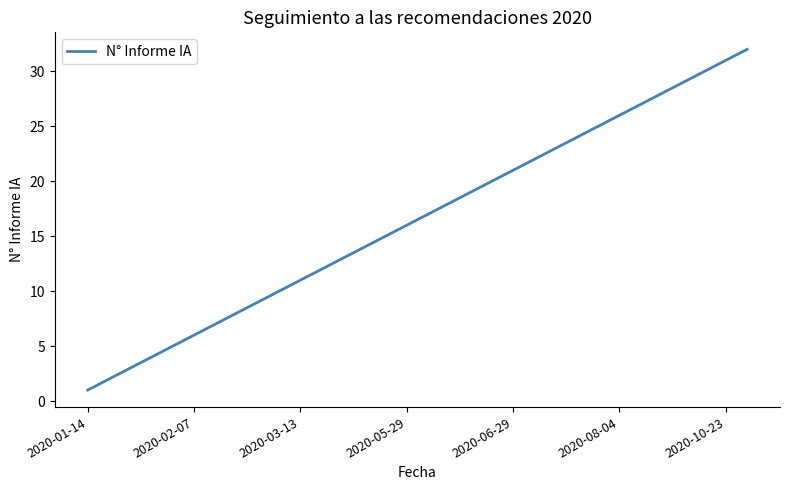

What is the maximum value shown in the chart?

32